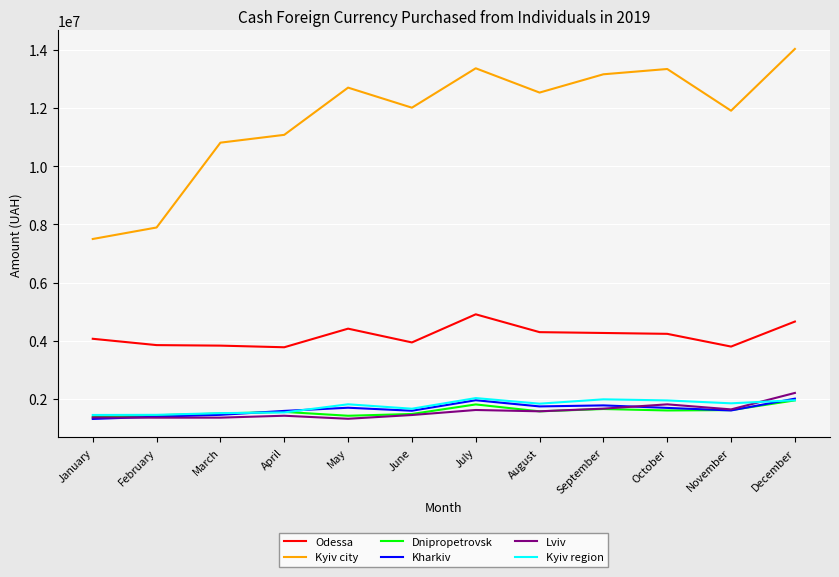

How many interior local valleys does the Kyiv city series have?

3